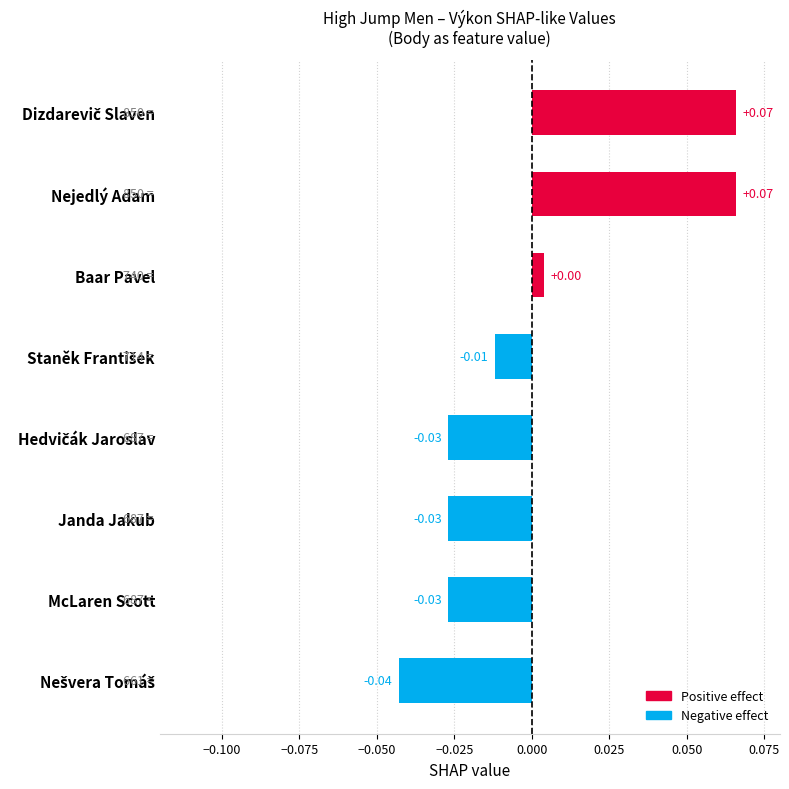

What is the label of the 7th bar from the top?

McLaren Scott